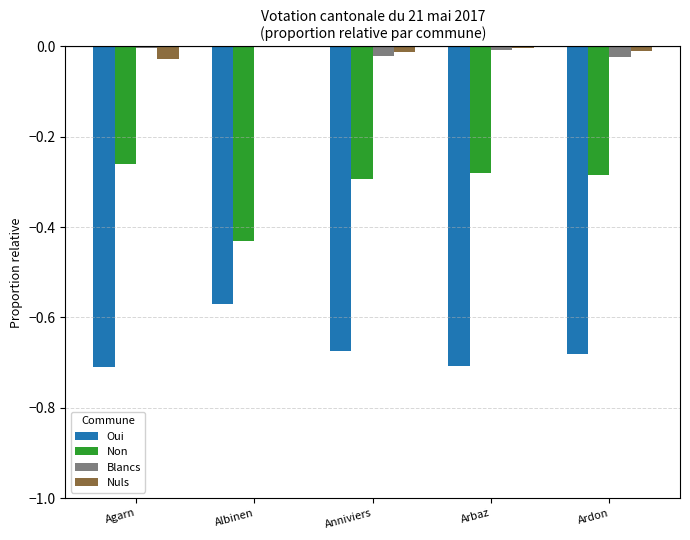

Is it true that Blancs equals -0.0 at Anniviers?

True